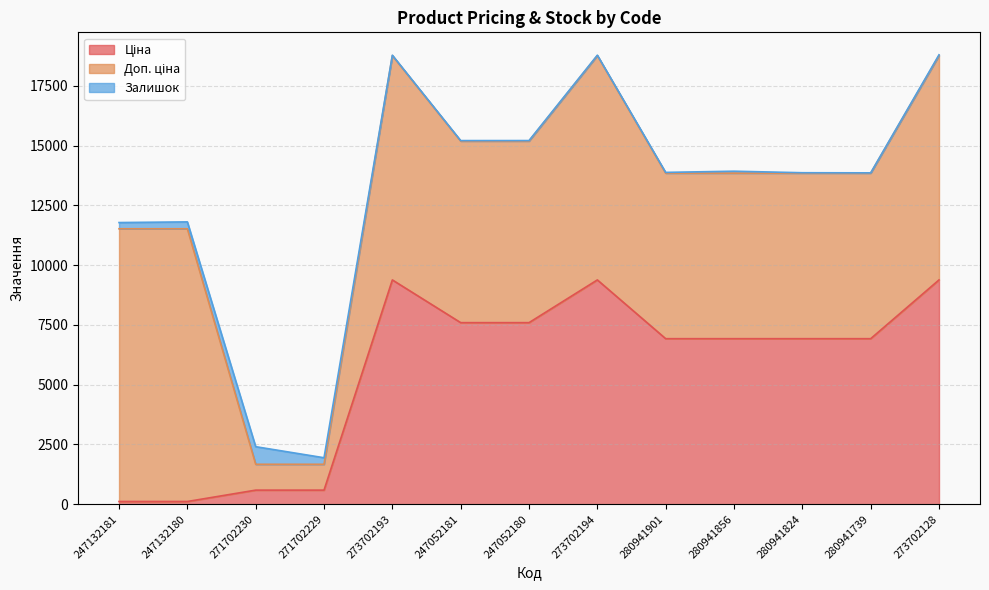

Reading left to right, transcribe all the data shown in this chart.

Ціна: 247132181=114.1	247132180=114.1	271702230=589.9	271702229=589.9	273702193=9384.0	247052181=7596.5	247052180=7596.5	273702194=9384.0	280941901=6925.7	280941856=6925.7	280941824=6925.7	280941739=6925.7	273702128=9384.0
Доп. ціна: 247132181=11410.0	247132180=11410.0	271702230=1081.7	271702229=1081.7	273702193=9384.0	247052181=7596.5	247052180=7596.5	273702194=9384.0	280941901=6925.7	280941856=6925.7	280941824=6925.7	280941739=6925.7	273702128=9384.0
Залишок: 247132181=260.0	247132180=288.0	271702230=736.0	271702229=273.0	273702193=17.0	247052181=20.0	247052180=21.0	273702194=18.0	280941901=31.0	280941856=81.0	280941824=17.0	280941739=12.0	273702128=34.0